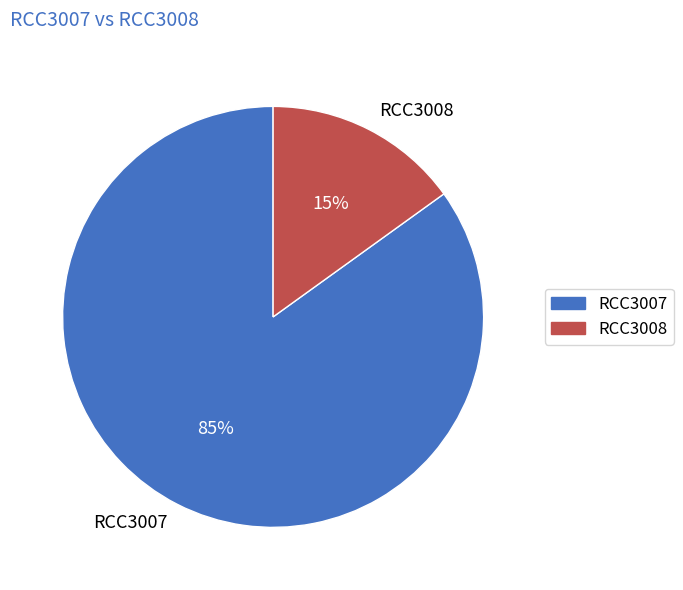

How many segments does this pie chart have?

2